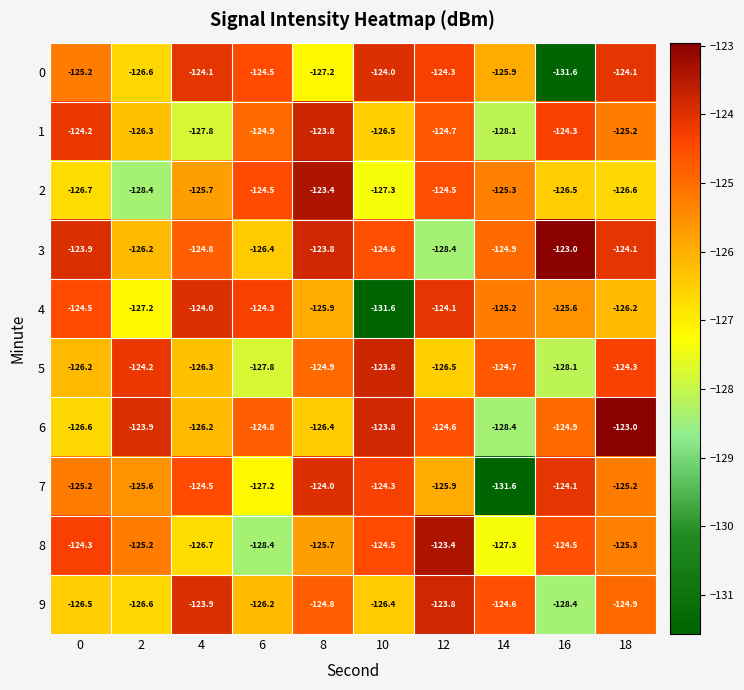

The 8 series shows -125.7 at 8. True or false?

True